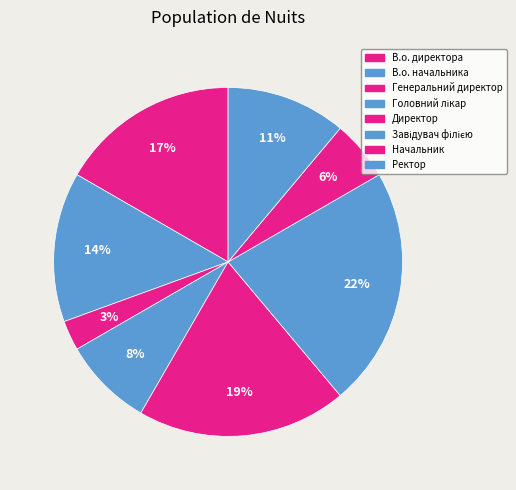

To the nearest percent, what is the difference between the В.о. директора and Головний лікар slice percentages?

8%